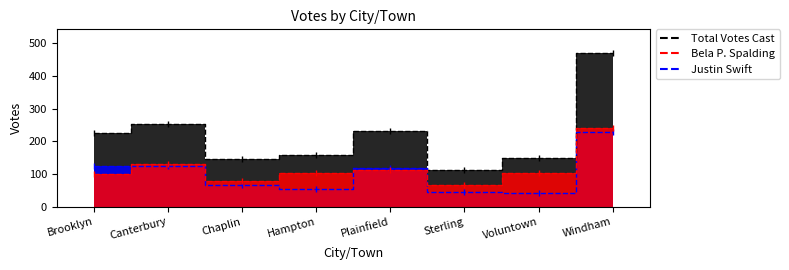

Is the value of Bela P. Spalding at Windham greater than the value of Total Votes Cast at Plainfield?

Yes